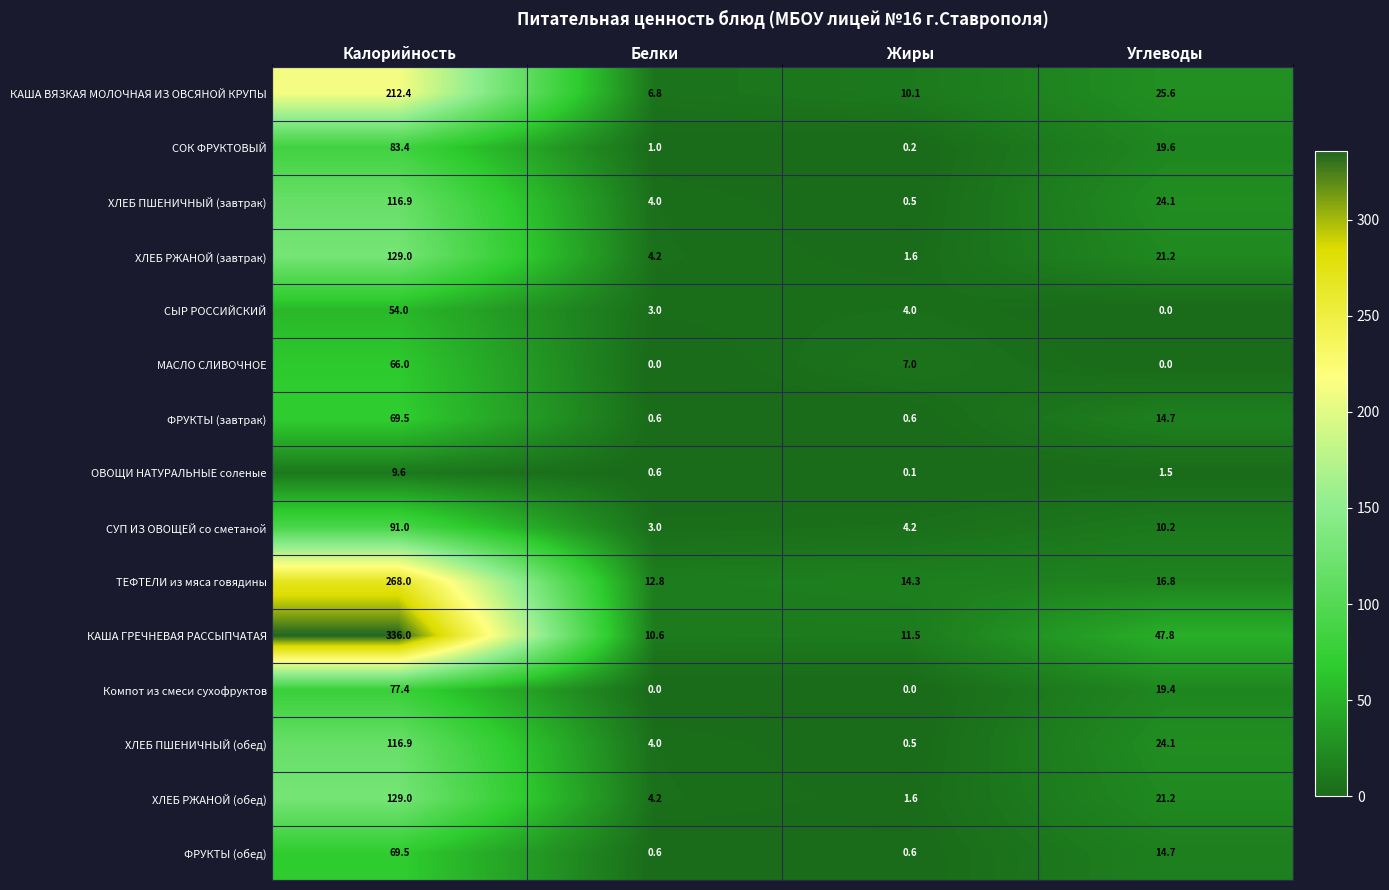

What is the difference between the ФРУКТЫ (обед) values at Калорийность and Жиры?

68.9